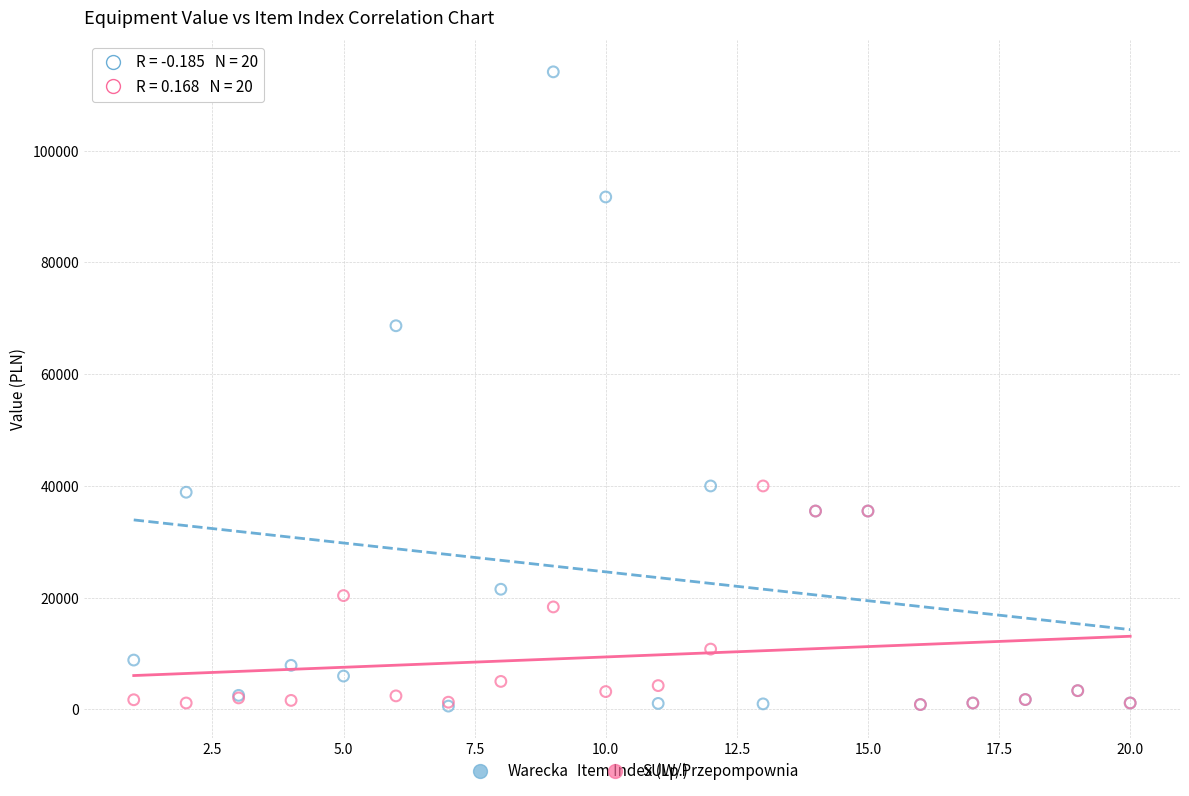

Which series reaches the maximum Y coordinate?

Warecka